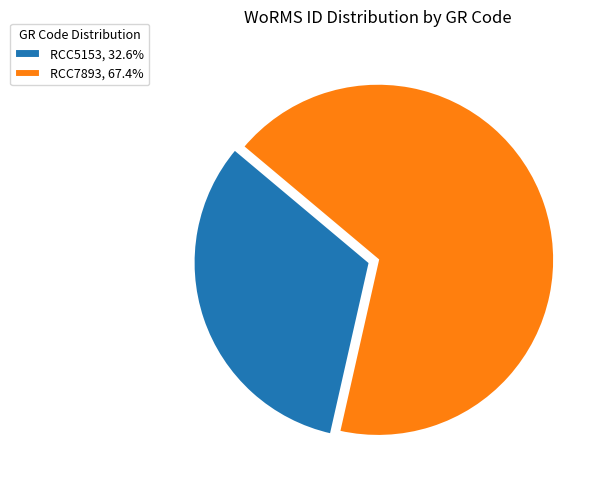

How many slices are in this pie chart?

2